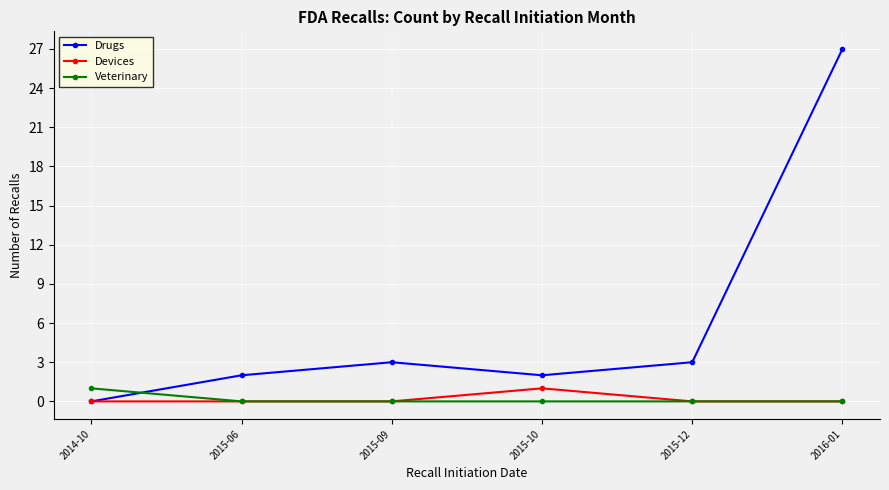

At which category is the sum across all series the highest?

2016-01